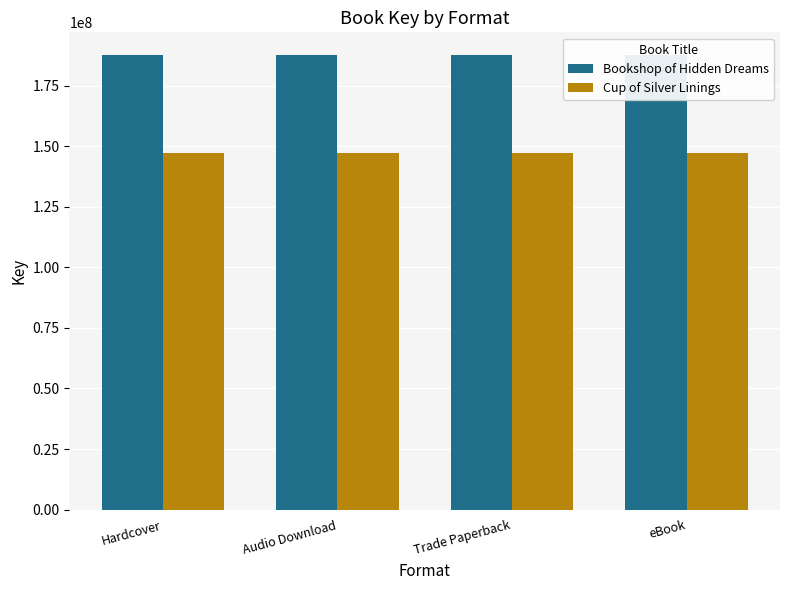

At which label does Bookshop of Hidden Dreams reach its peak?

Hardcover